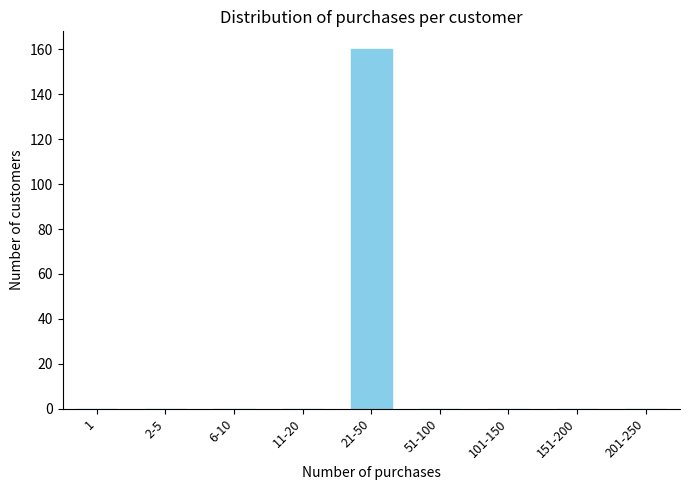

Reading left to right, extract all data points from this chart.

1=0	2-5=0	6-10=0	11-20=0	21-50=160	51-100=0	101-150=0	151-200=0	201-250=0